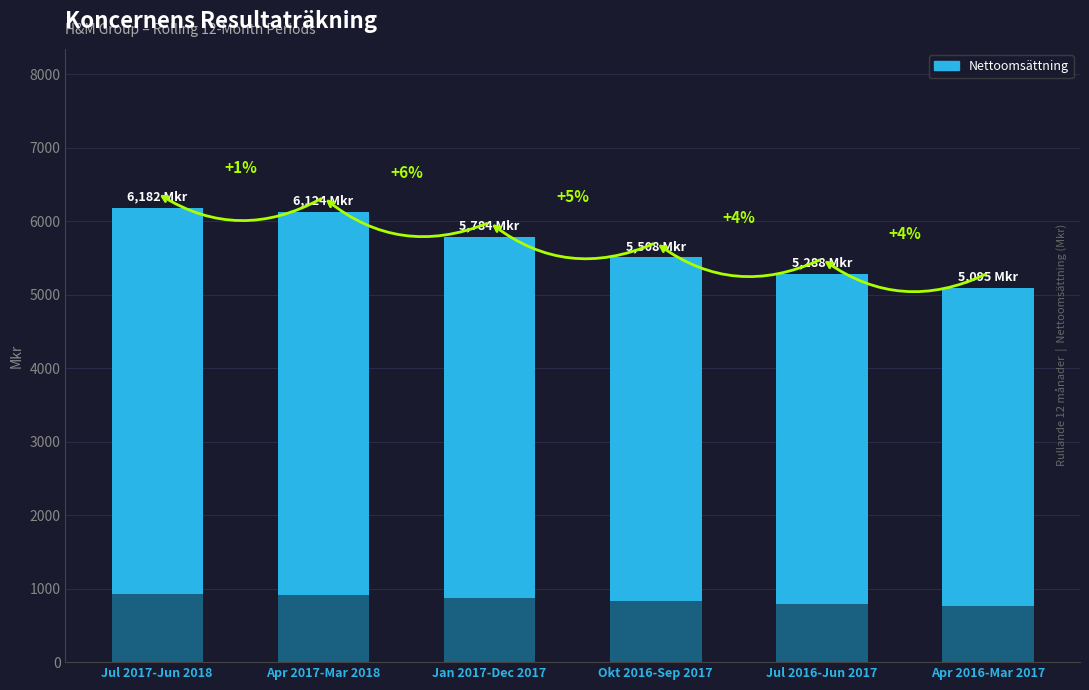

The value at Apr 2017-Mar 2018 is 8503. True or false?

False